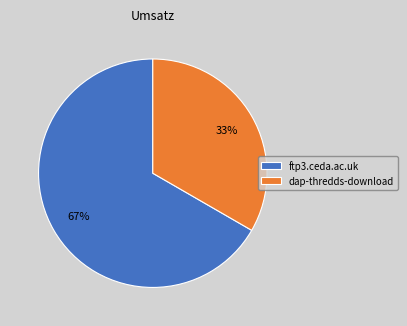

To the nearest percent, what is the average slice percentage?

50%